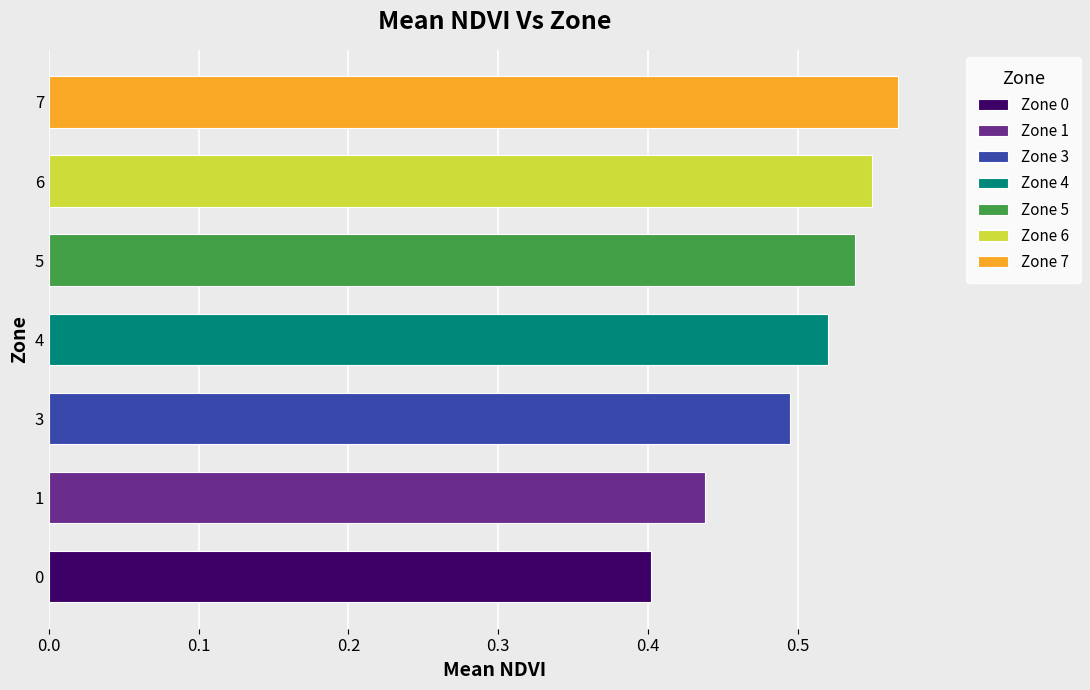

What is the maximum value shown in the chart?

0.6